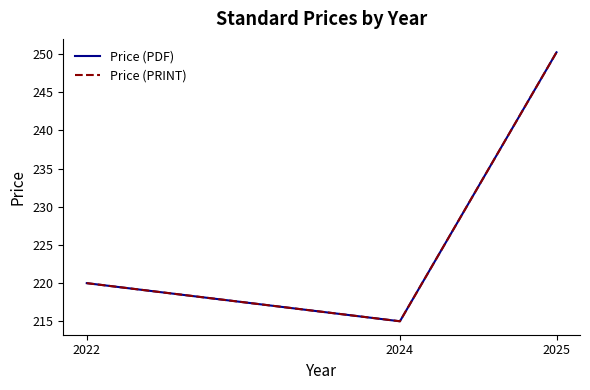

At which label does Price (PDF) reach its minimum?

2024